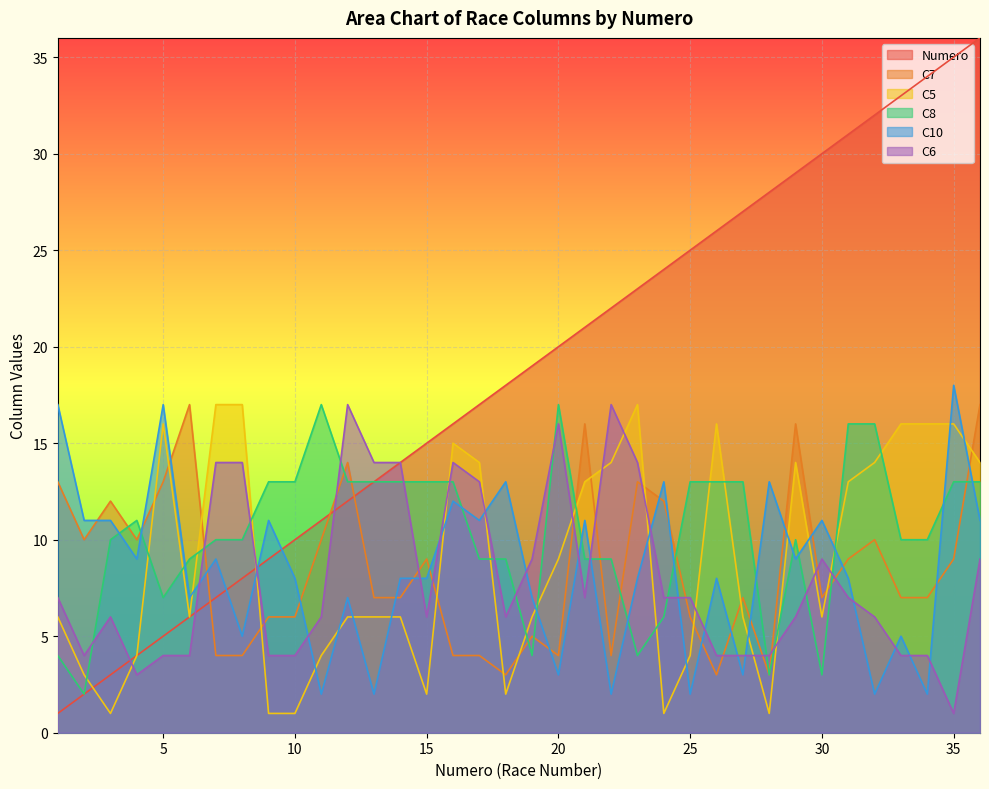

What is the lowest value of the Numero series?

1